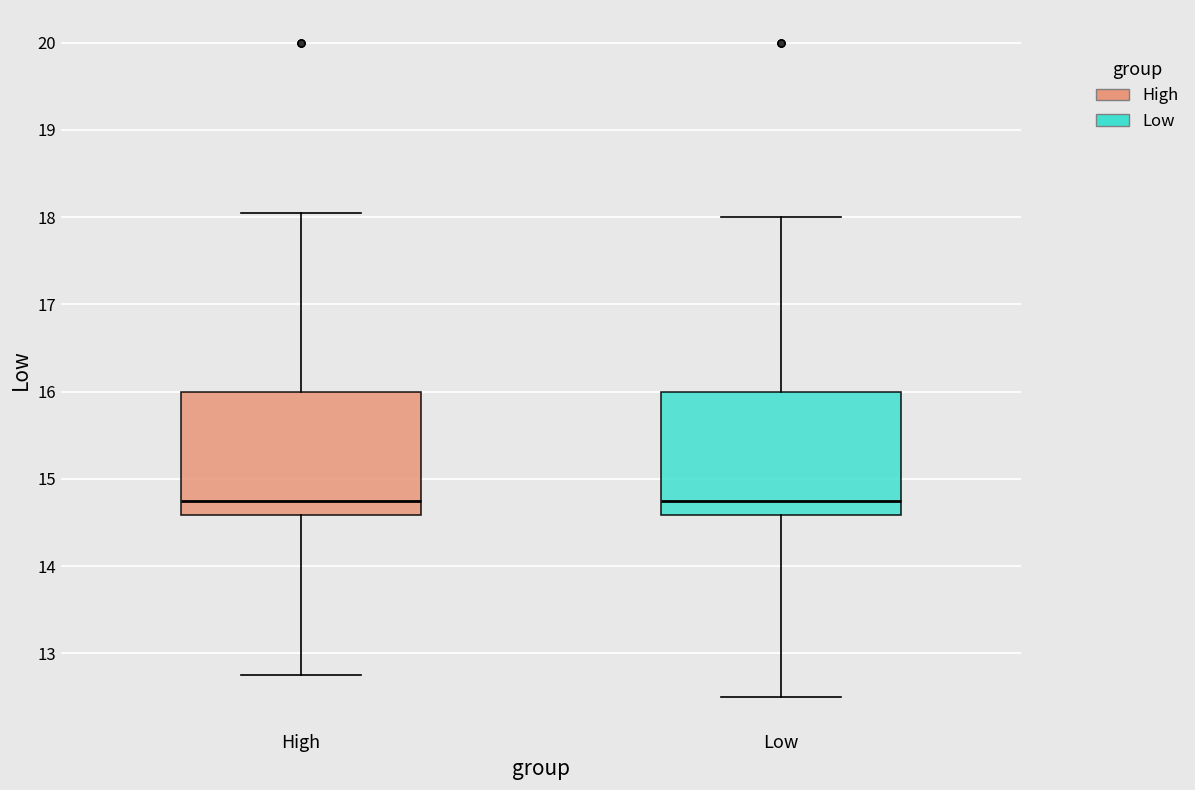

Where is the upper edge of the box for Low on the y-axis? The values are not printed on the chart, so give them approximately, as read against the axis.

16.0